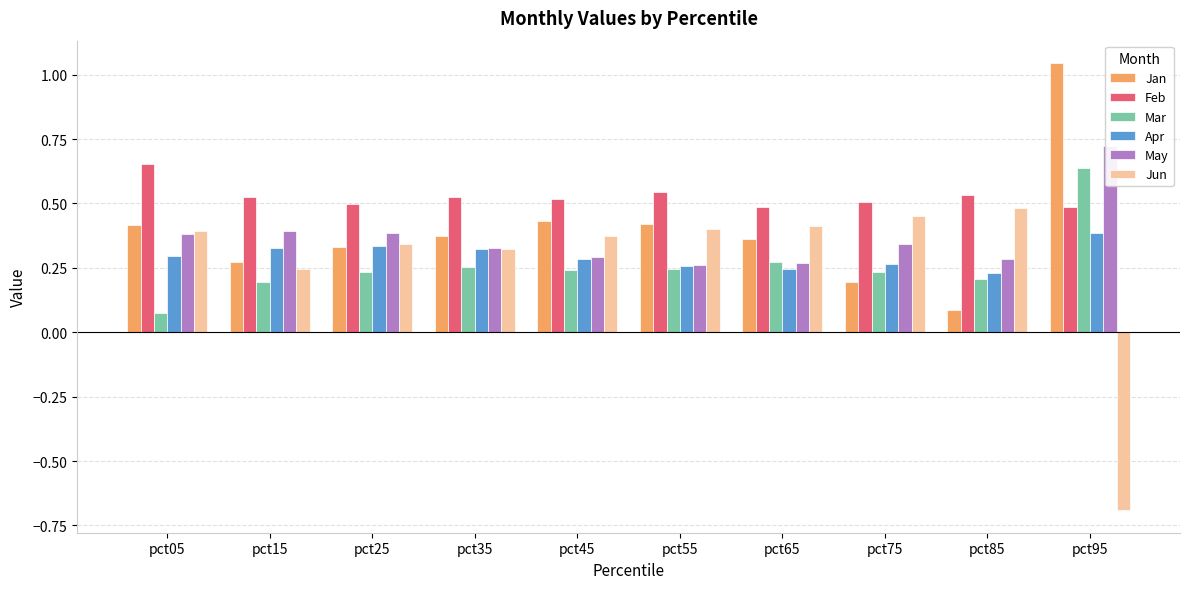

What are all the series names shown in the legend?

Jan, Feb, Mar, Apr, May, Jun